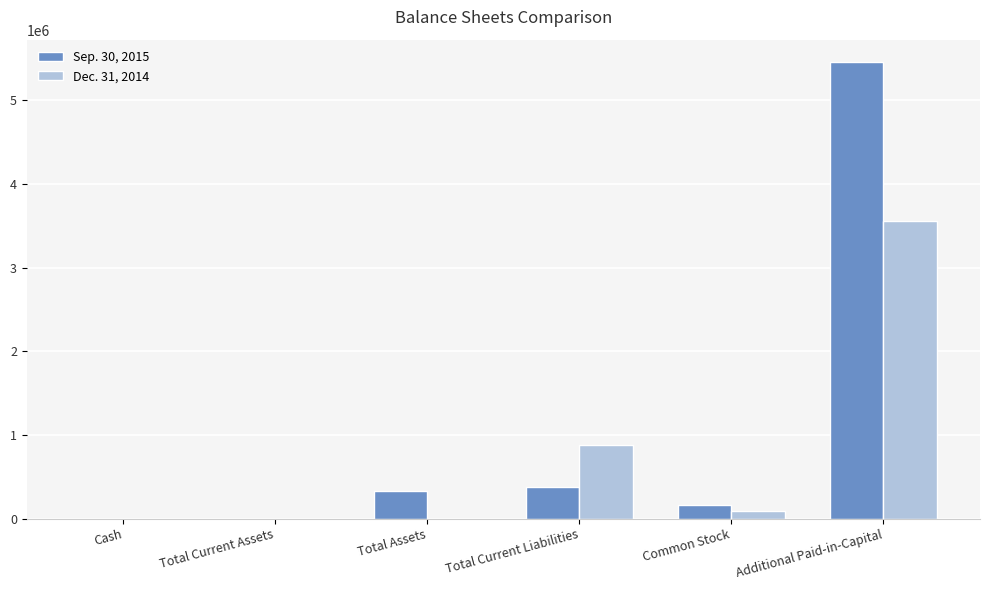

Is it true that Sep. 30, 2015 equals 329861 at Total Assets?

True